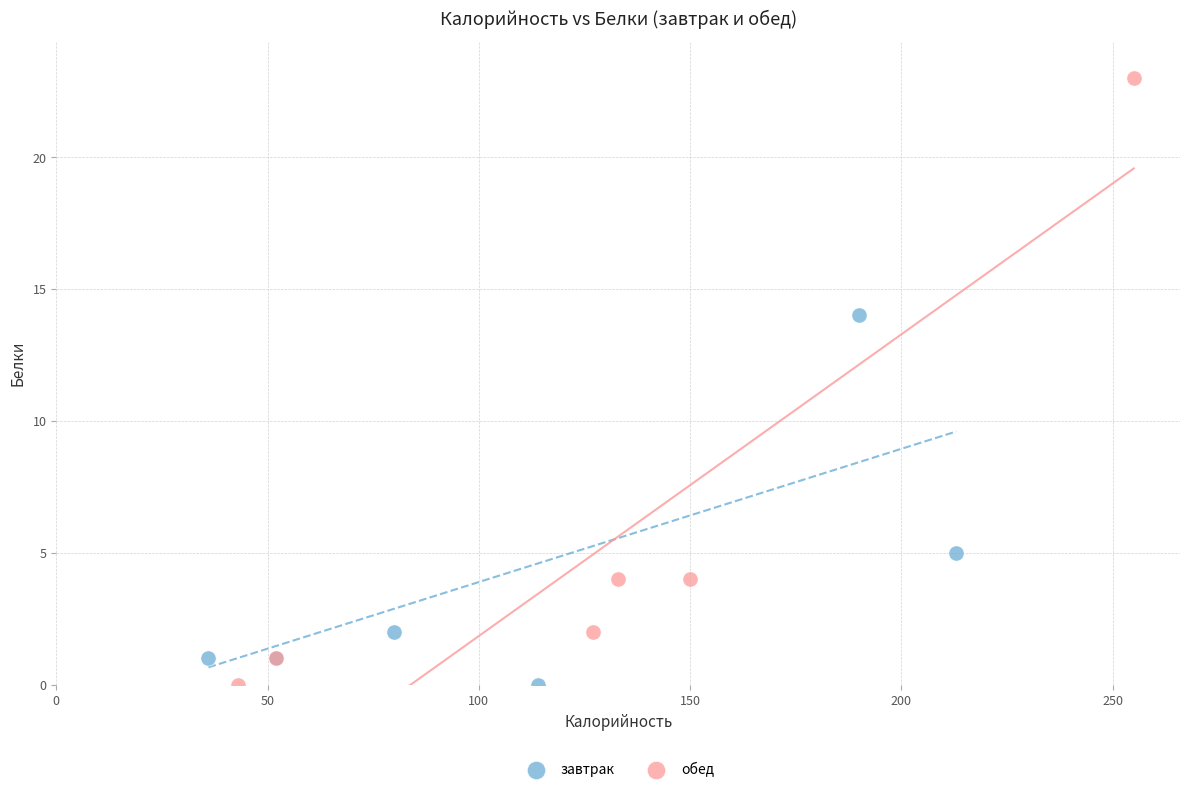

Which series reaches the maximum Y coordinate?

обед